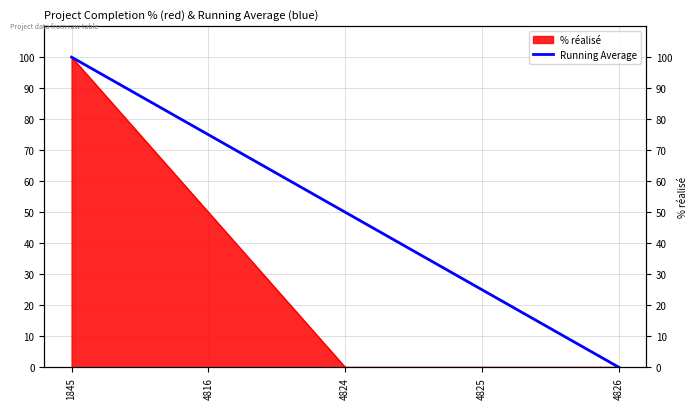

Between 4825 and 4816, which is larger?

4816